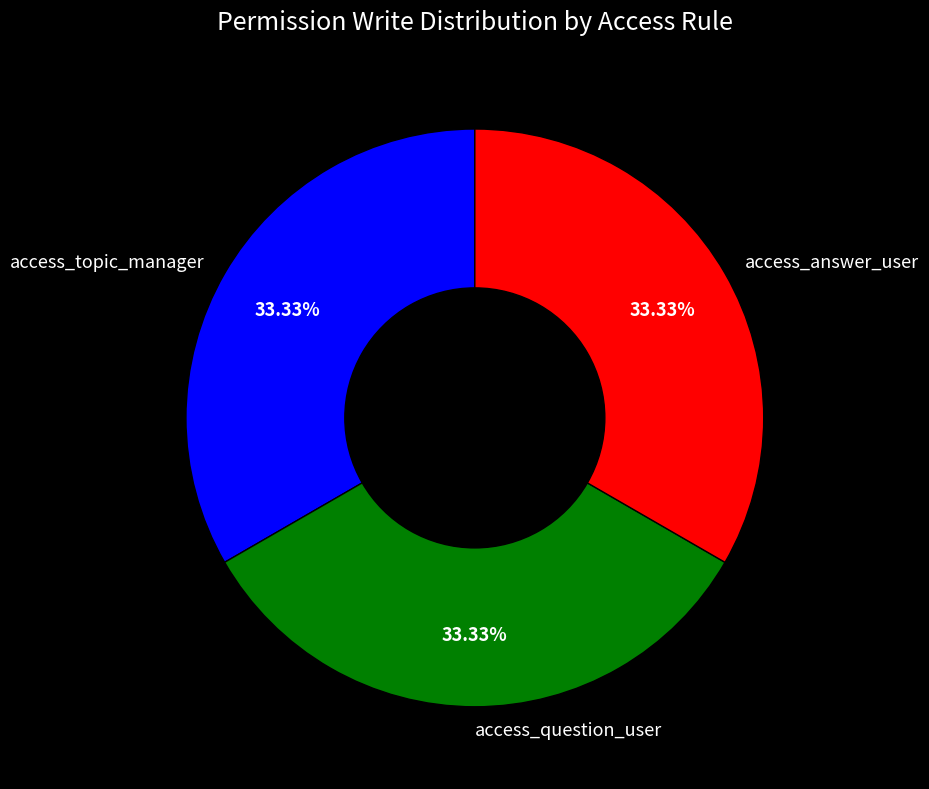

Is the sum of access_topic_manager and access_answer_user greater than half?

Yes